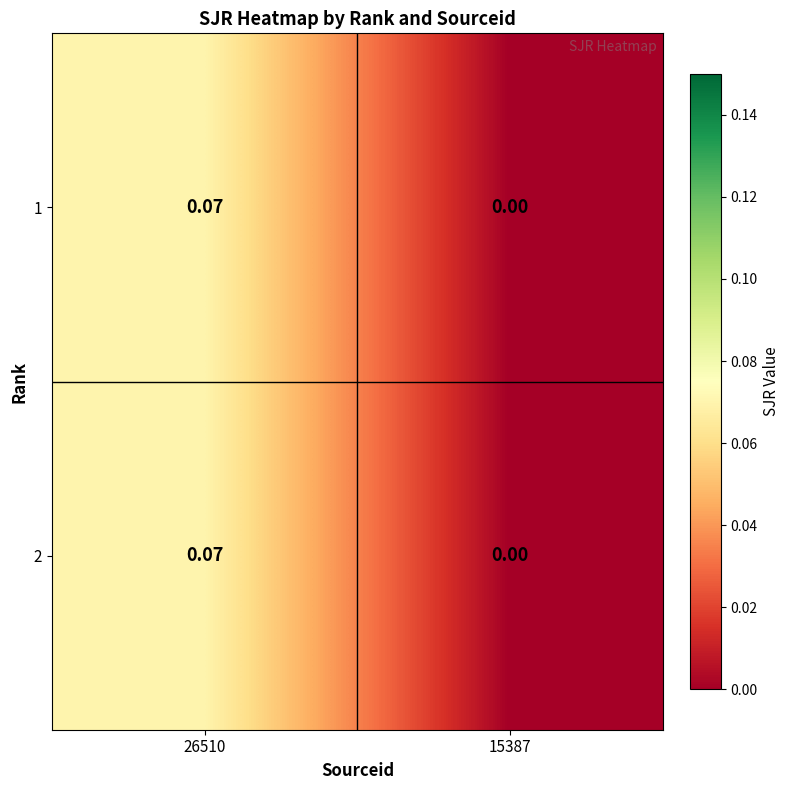

Is the value of 2 at 15387 greater than the value of 1 at 26510?

No